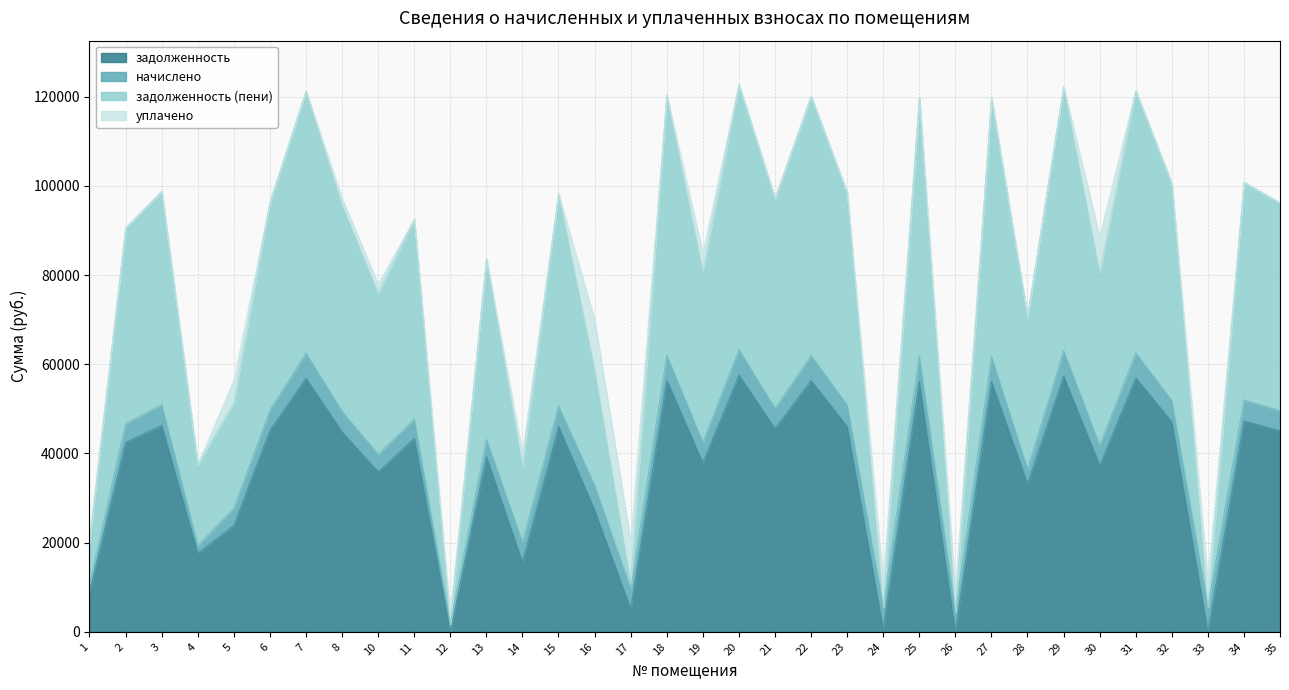

True or false: задолженность (пени) and задолженность cross at least once.

False